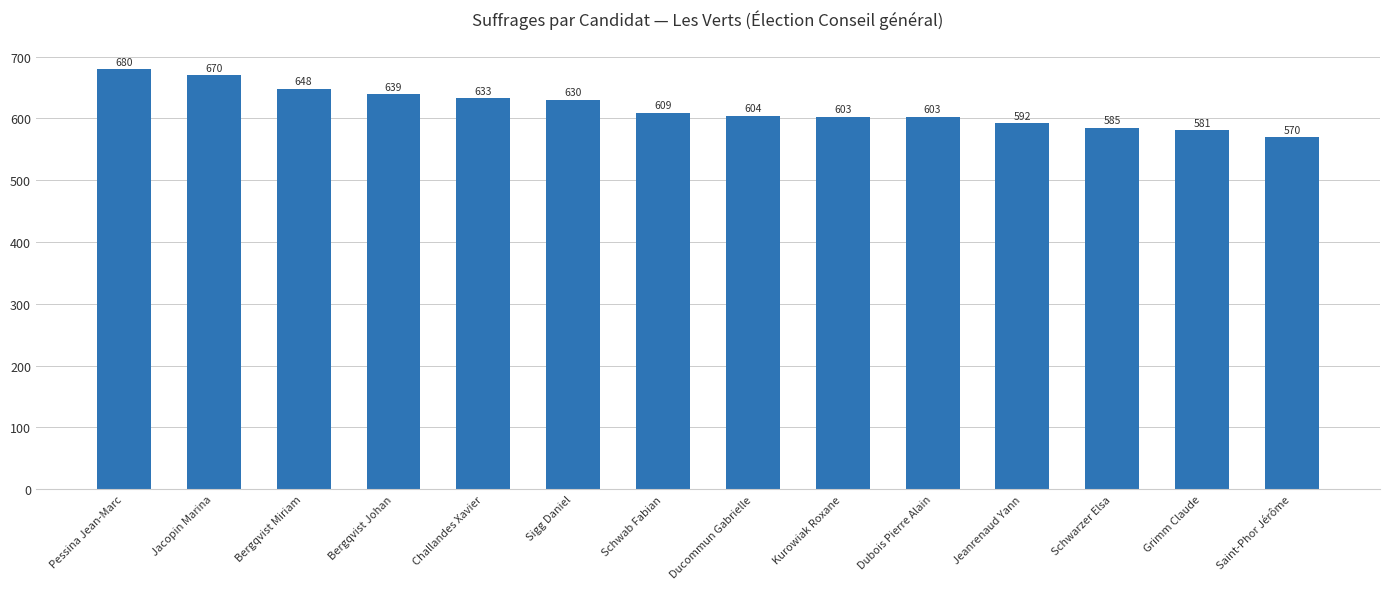

Reading right to left, transcribe all the data shown in this chart.

570	581	585	592	603	603	604	609	630	633	639	648	670	680